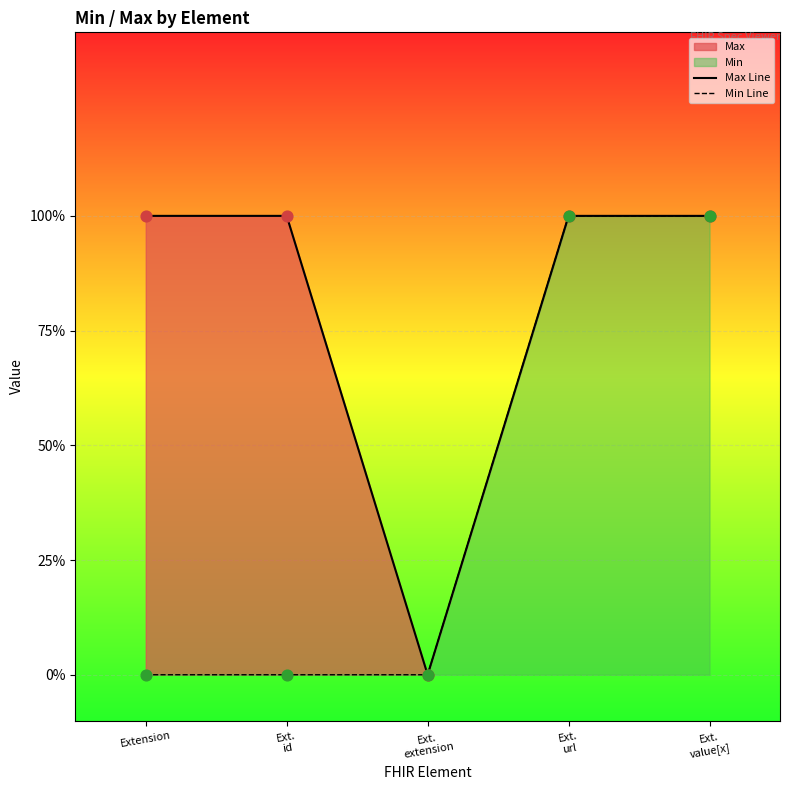

Which series has the largest Y range (max minus min)?

Max Line